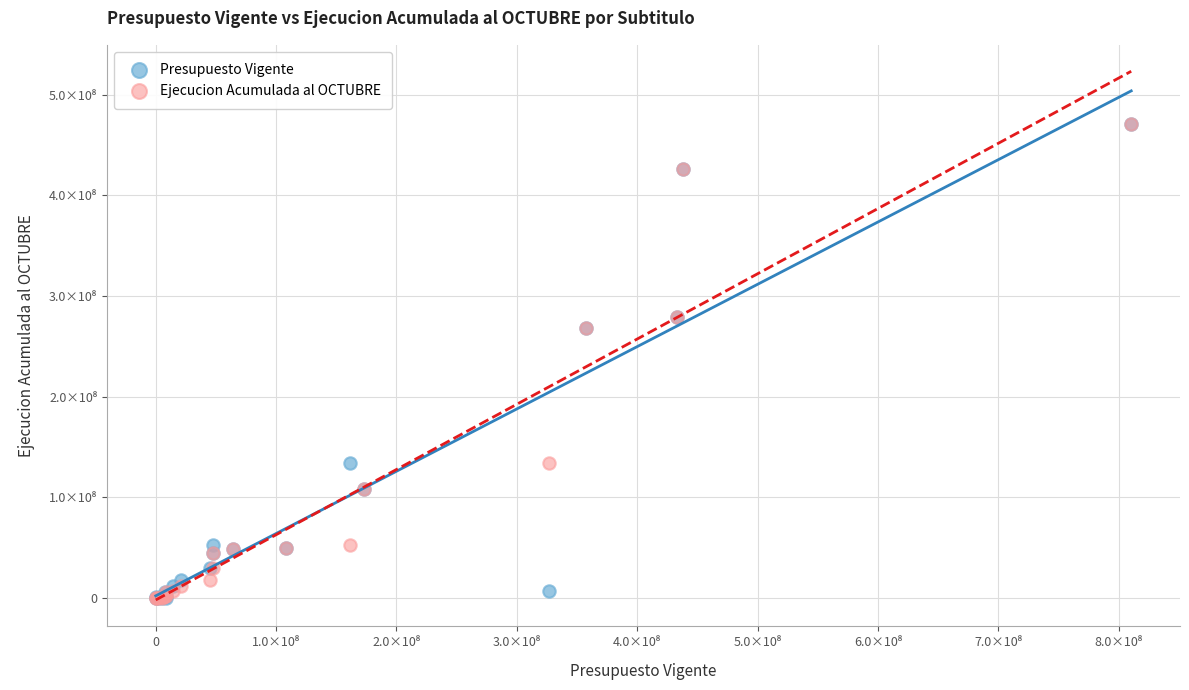

What are all the series names shown in the legend?

Presupuesto Vigente, Ejecucion Acumulada al OCTUBRE